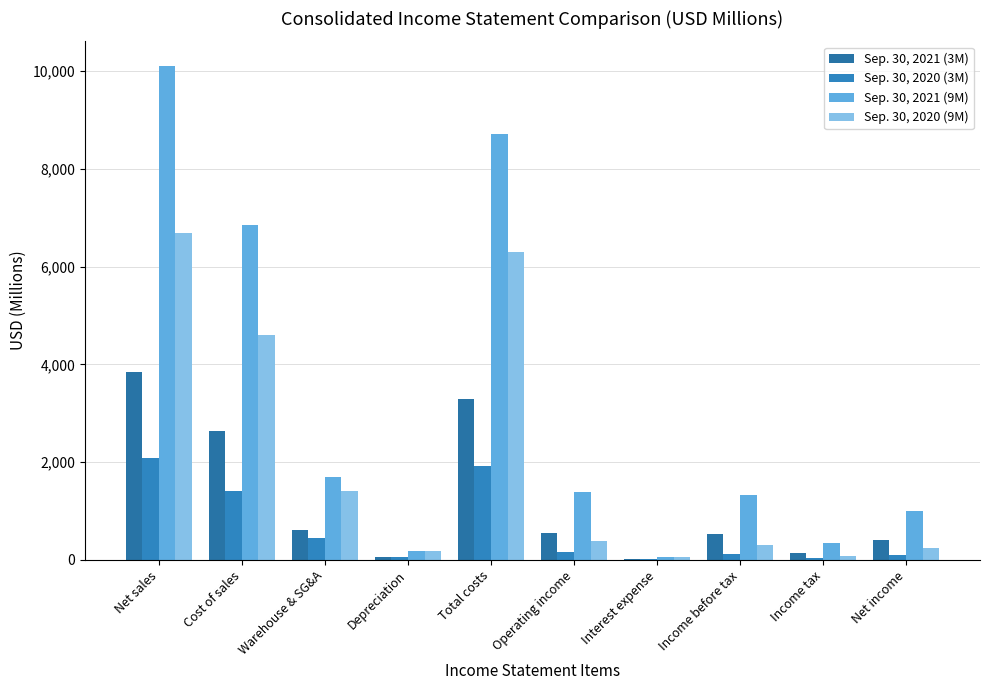

Reading left to right, what are all the values shown in this chart?

Sep. 30, 2021 (3M): Net sales=3847.4	Cost of sales=2636.3	Warehouse & SG&A=606.8	Depreciation=56.7	Total costs=3299.8	Operating income=547.6	Interest expense=15.6	Income before tax=532.6	Income tax=135.9	Net income=396.7
Sep. 30, 2020 (3M): Net sales=2085.6	Cost of sales=1409.5	Warehouse & SG&A=449.2	Depreciation=56.4	Total costs=1925.1	Operating income=160.5	Interest expense=15.7	Income before tax=127.0	Income tax=28.7	Net income=98.3
Sep. 30, 2021 (9M): Net sales=10104.6	Cost of sales=6857.6	Warehouse & SG&A=1688.6	Depreciation=172.1	Total costs=8718.3	Operating income=1386.3	Interest expense=47.0	Income before tax=1335.7	Income tax=340.6	Net income=995.1
Sep. 30, 2020 (9M): Net sales=6677.8	Cost of sales=4606.3	Warehouse & SG&A=1410.4	Depreciation=170.8	Total costs=6295.4	Operating income=382.4	Interest expense=47.2	Income before tax=312.1	Income tax=70.2	Net income=241.9